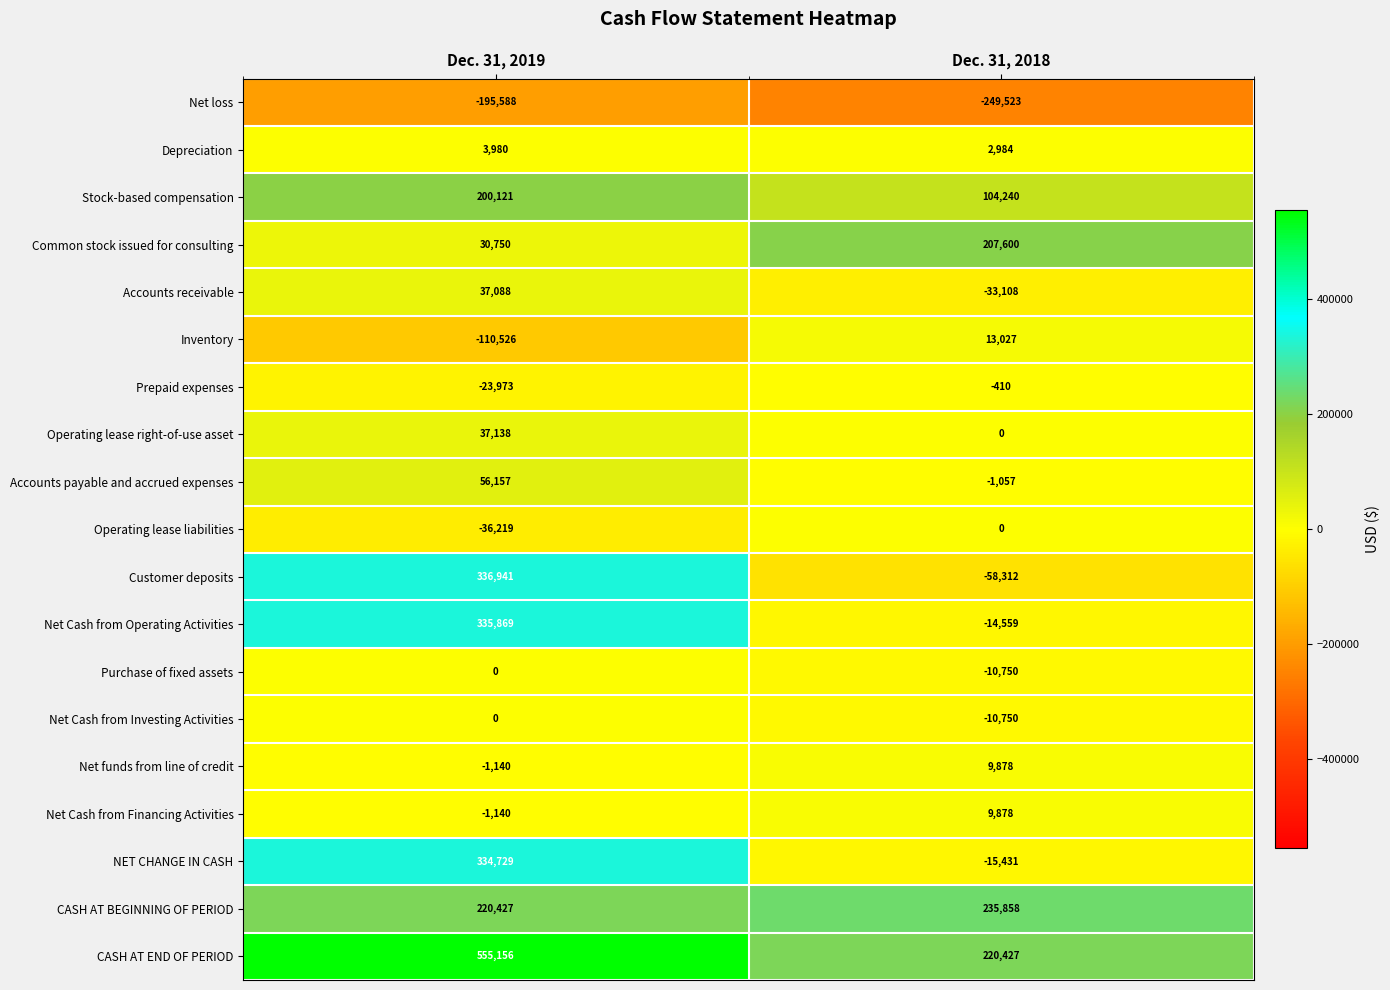

The value of Net Cash from Investing Activities at Dec. 31, 2019 is 0. True or false?

True